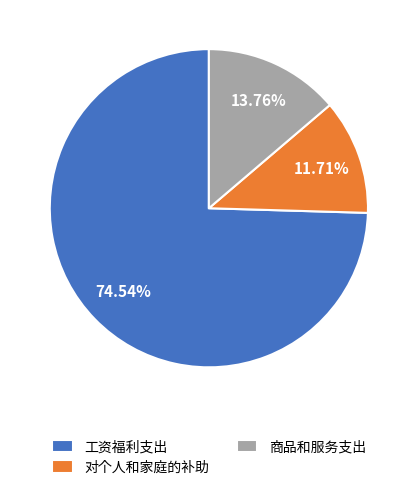

To the nearest percent, what is the difference between the 对个人和家庭的补助 and 商品和服务支出 slice percentages?

2%